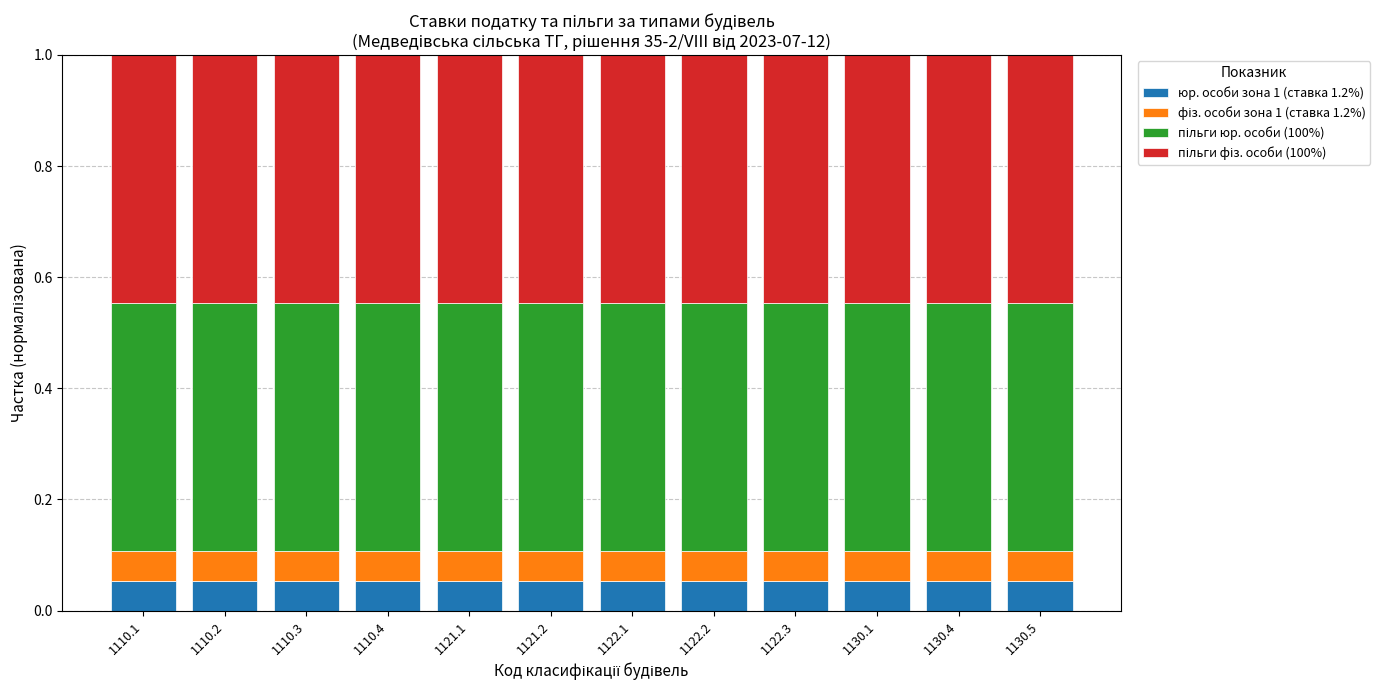

What is the label of the 8th bar from the right?

1121.1